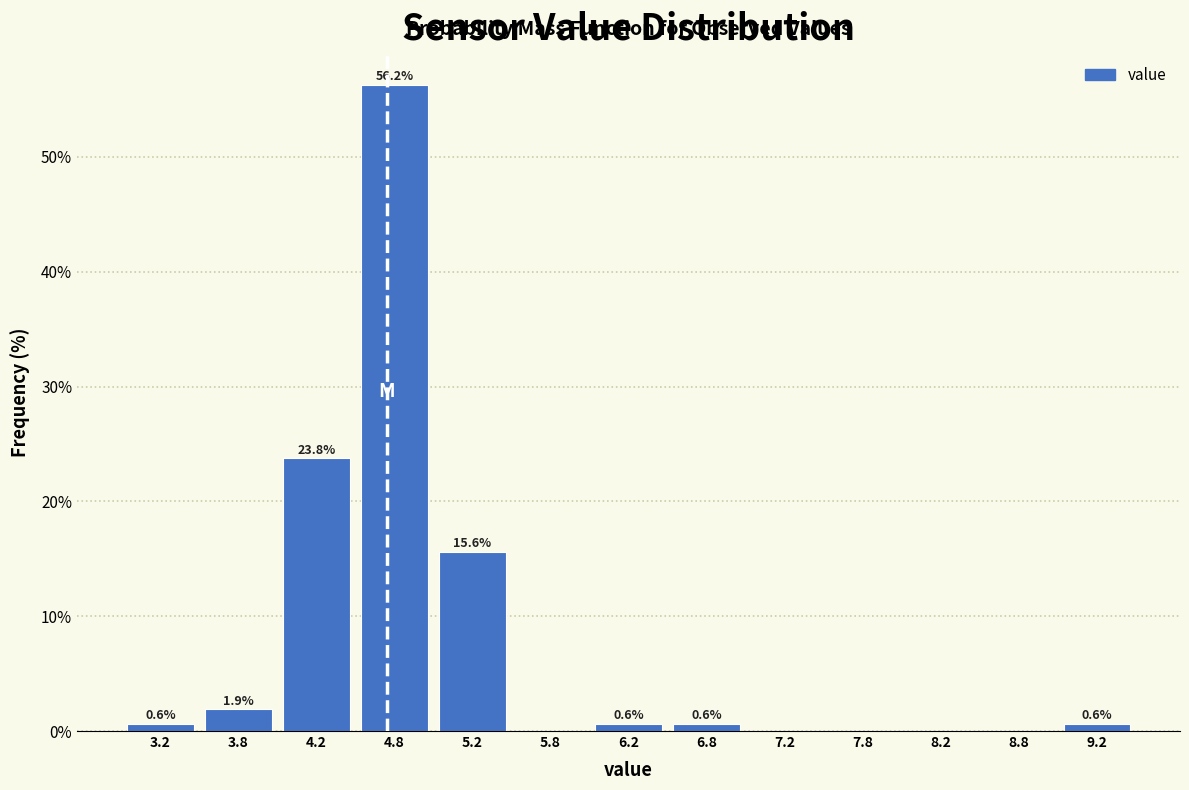

Over which range of the x-axis is the bar tallest?

4.5 to 5.0